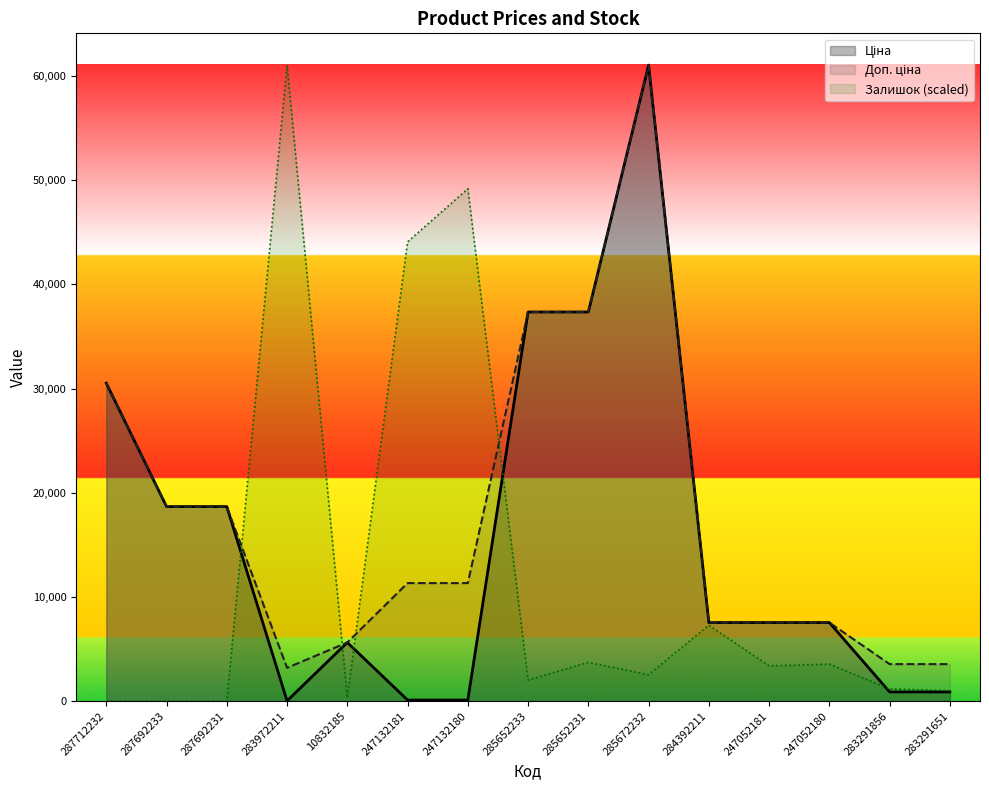

True or false: Доп. ціна and Ціна intersect in this chart.

False